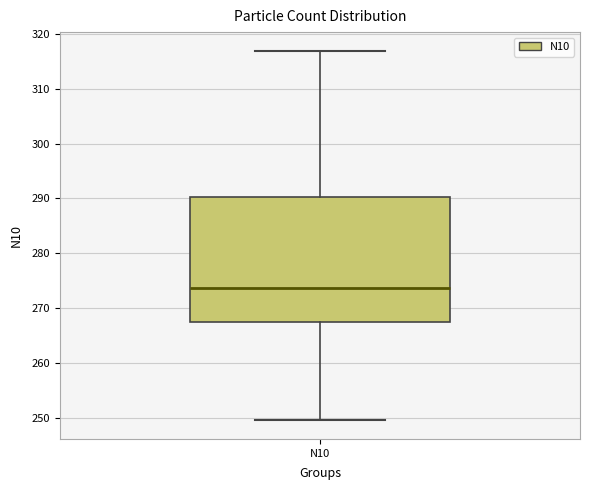

Read this box plot against the y-axis: the position of the median line, the range covered by the box, and the ends of both whiskers. The values are not printed on the chart, so give them approximately, as read against the axis.

median 274, box 267 to 290, whiskers 250 to 317